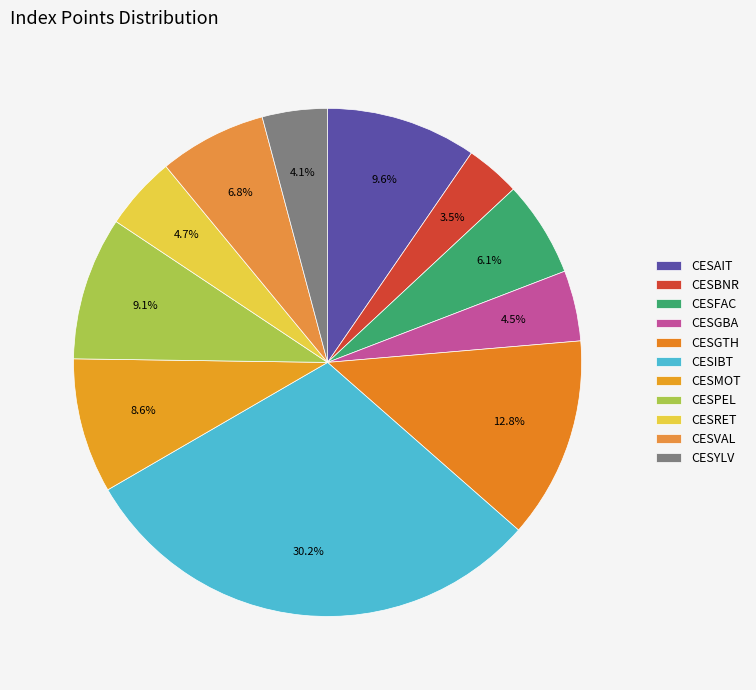

Which slice is the largest?

CESIBT